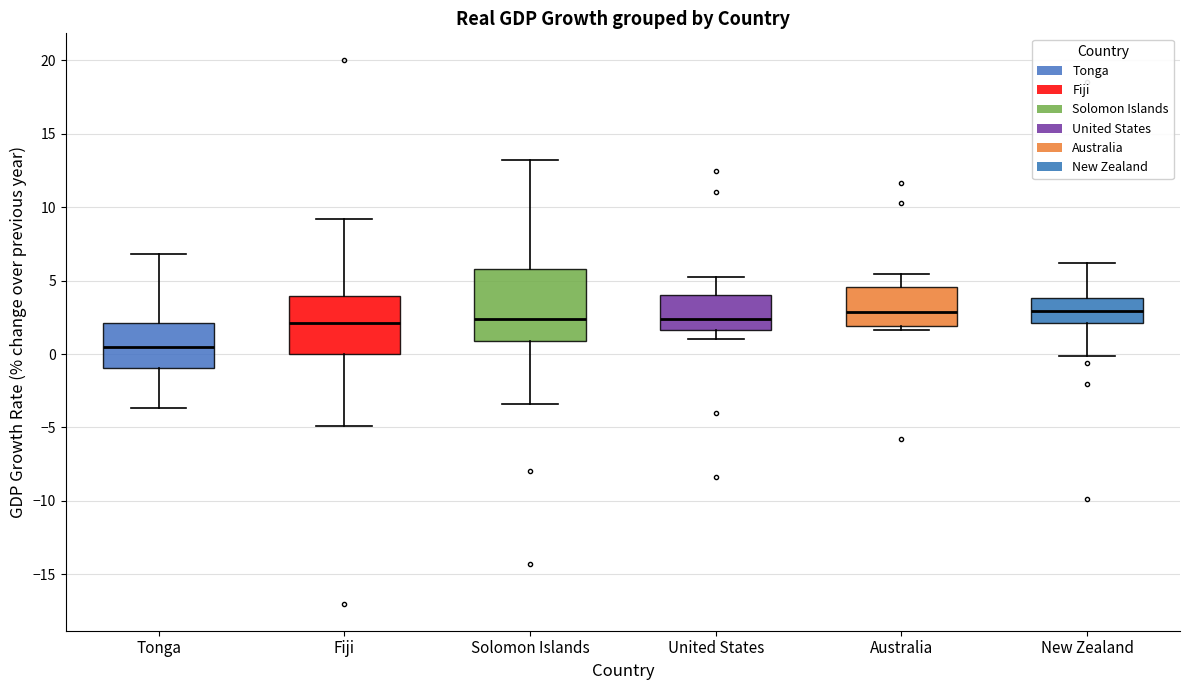

Which box's median line is the lowest?

Tonga